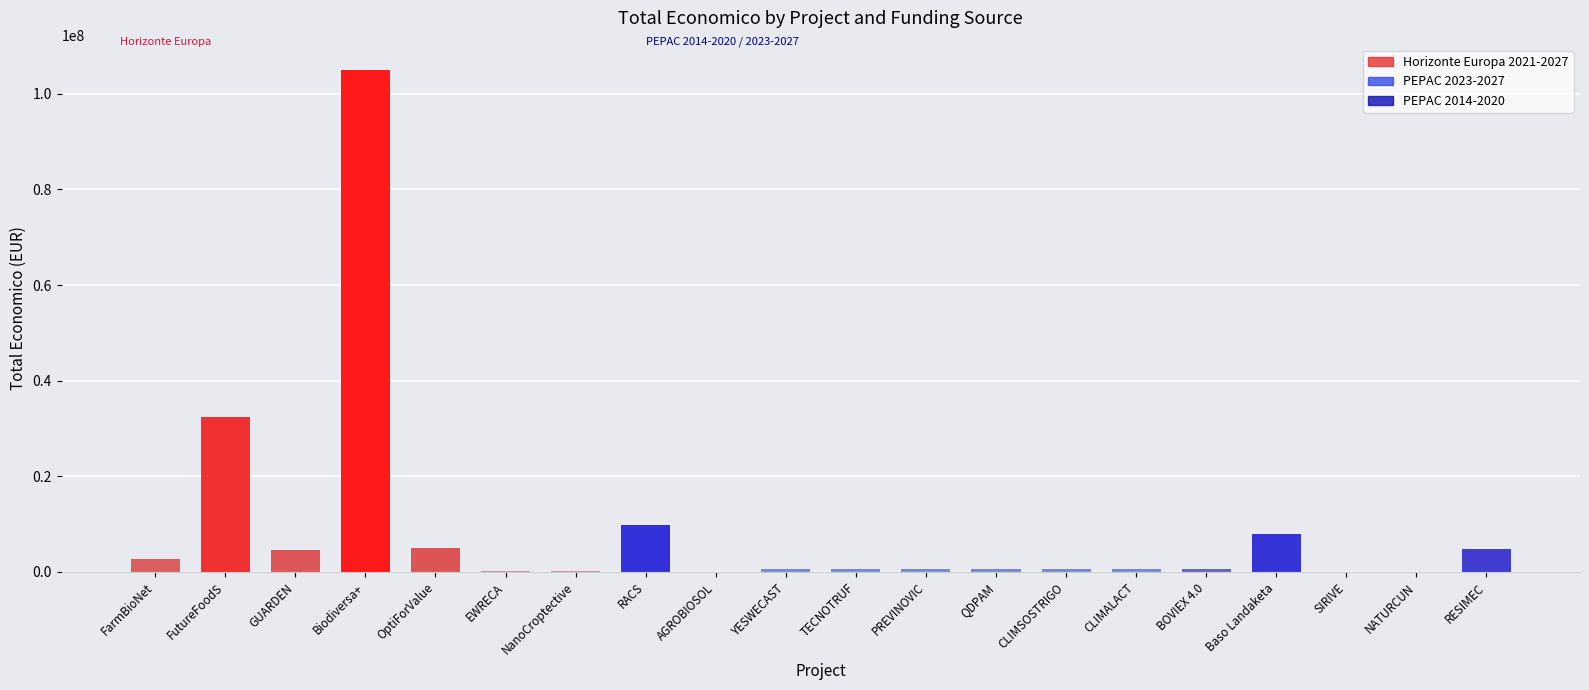

Does the chart contain stacked bars?

No